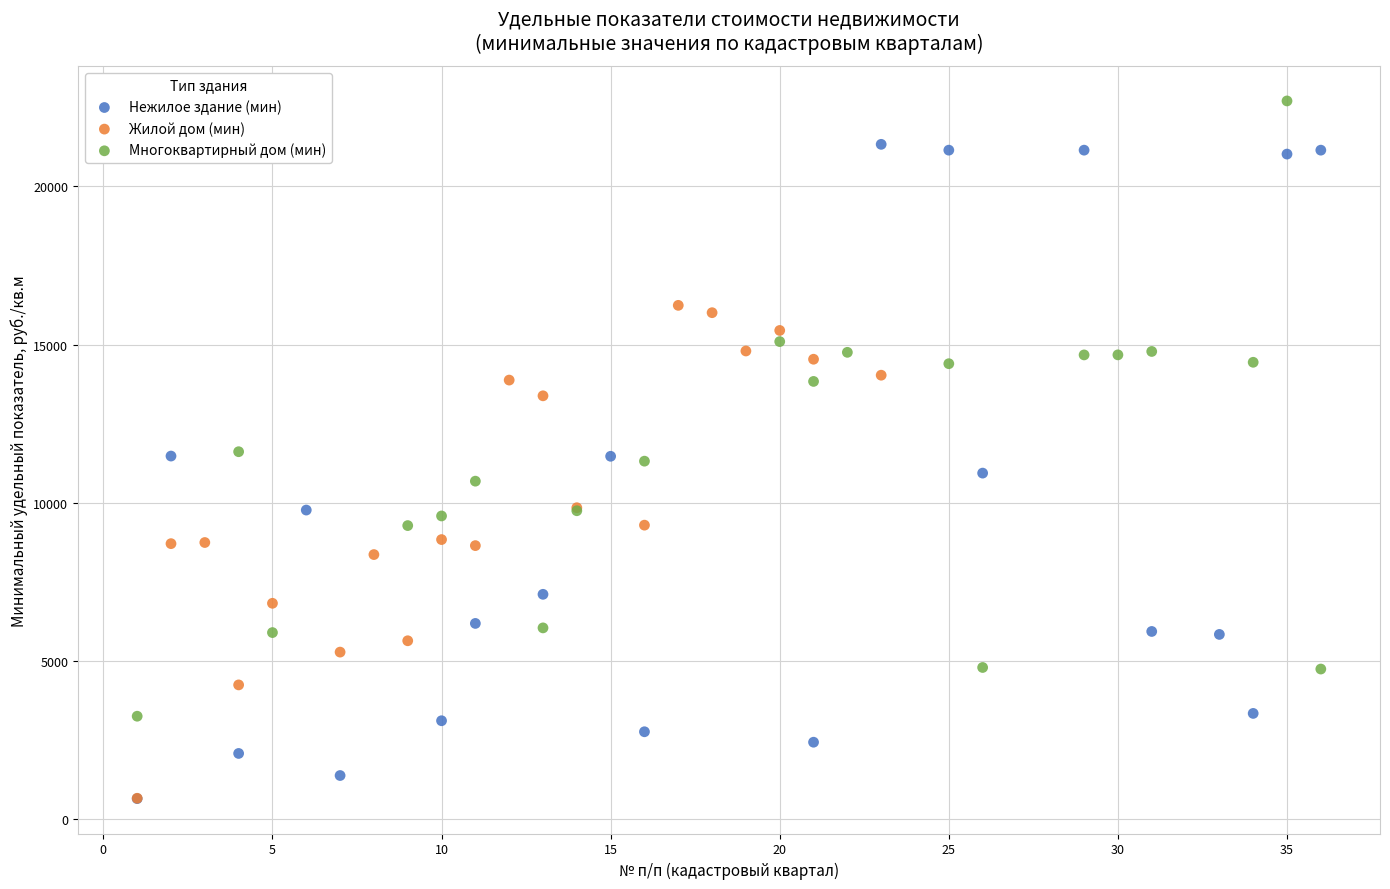

Which series has the widest spread of Y values?

Нежилое здание (мин)